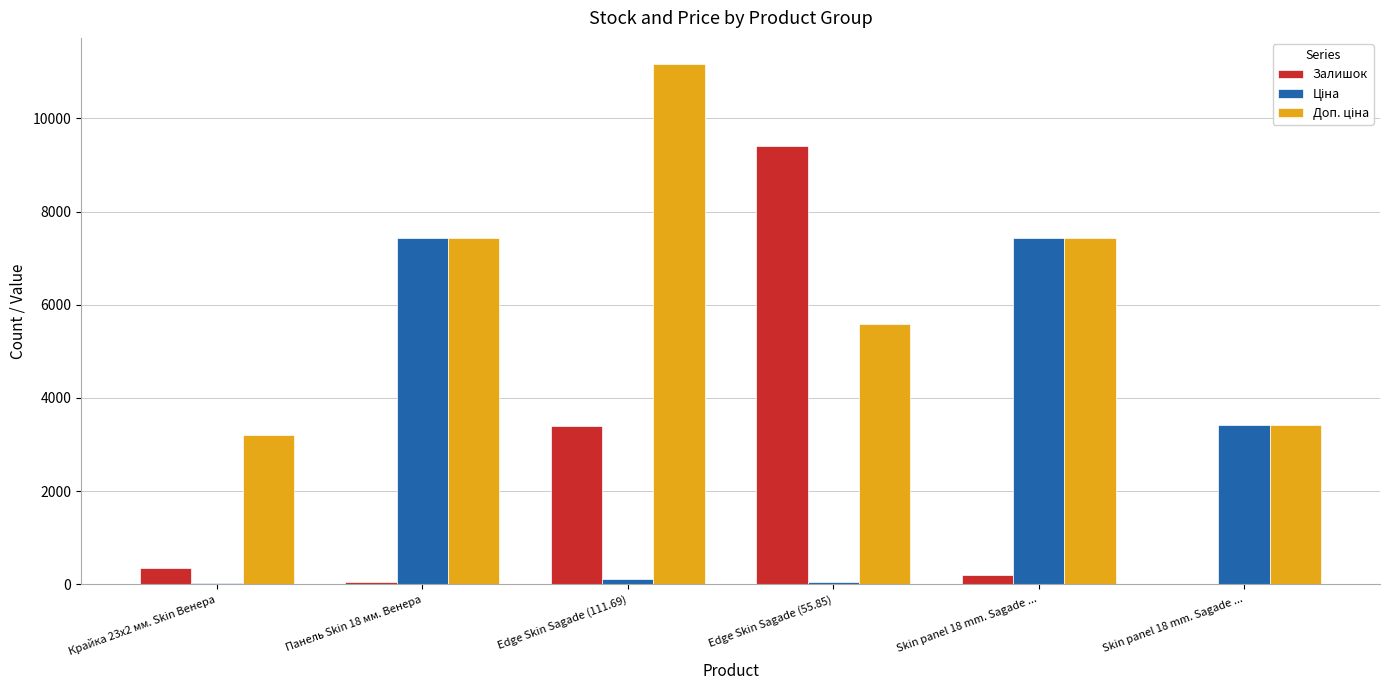

Which series has the widest spread of values?

Залишок